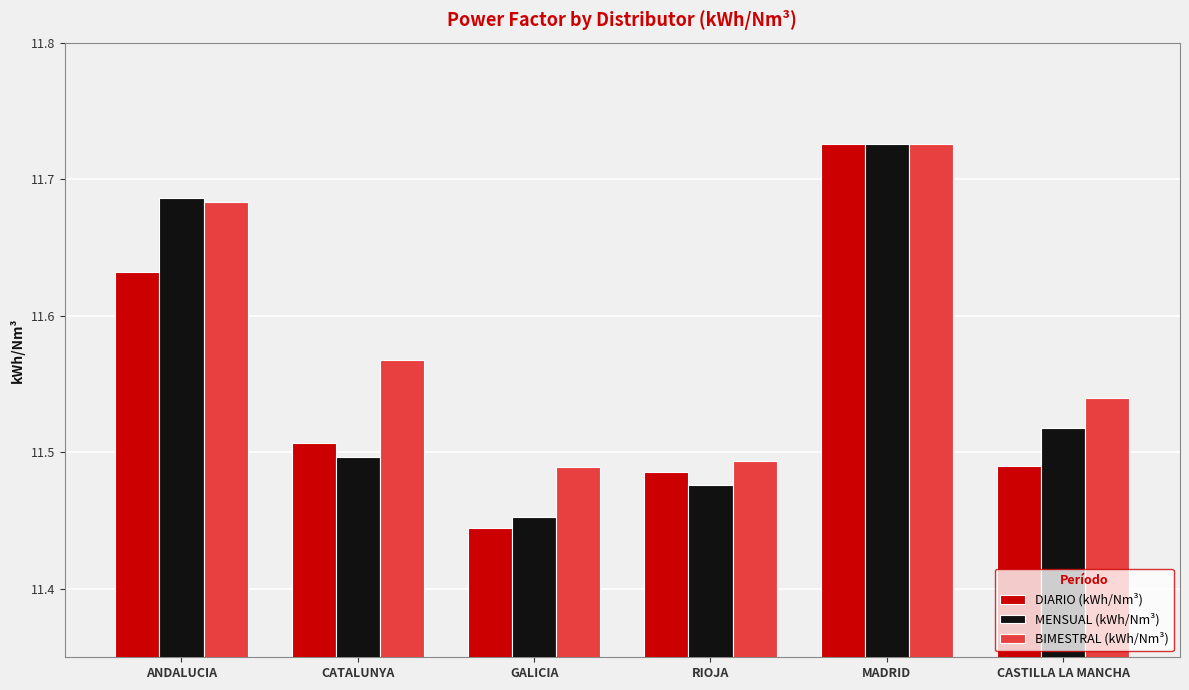

Count the number of data series in this chart.

3